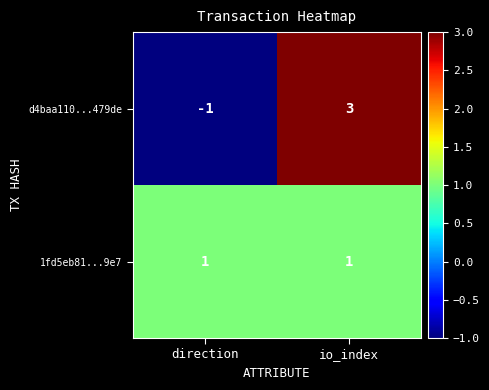

What is the difference between the d4baa110...479de values at direction and io_index?

4